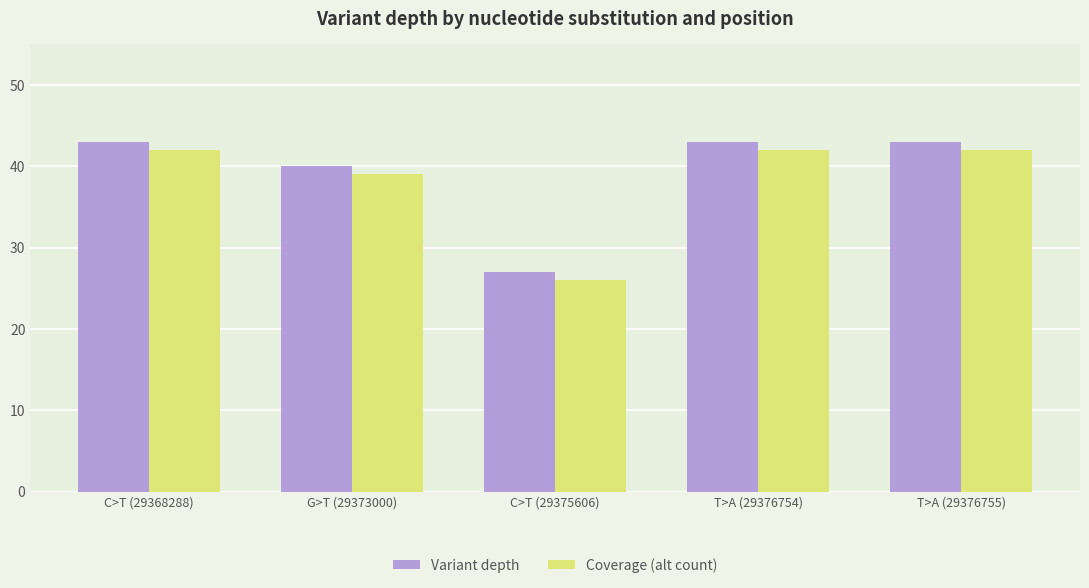

Which category has the lowest value across all series?

C>T (29375606)